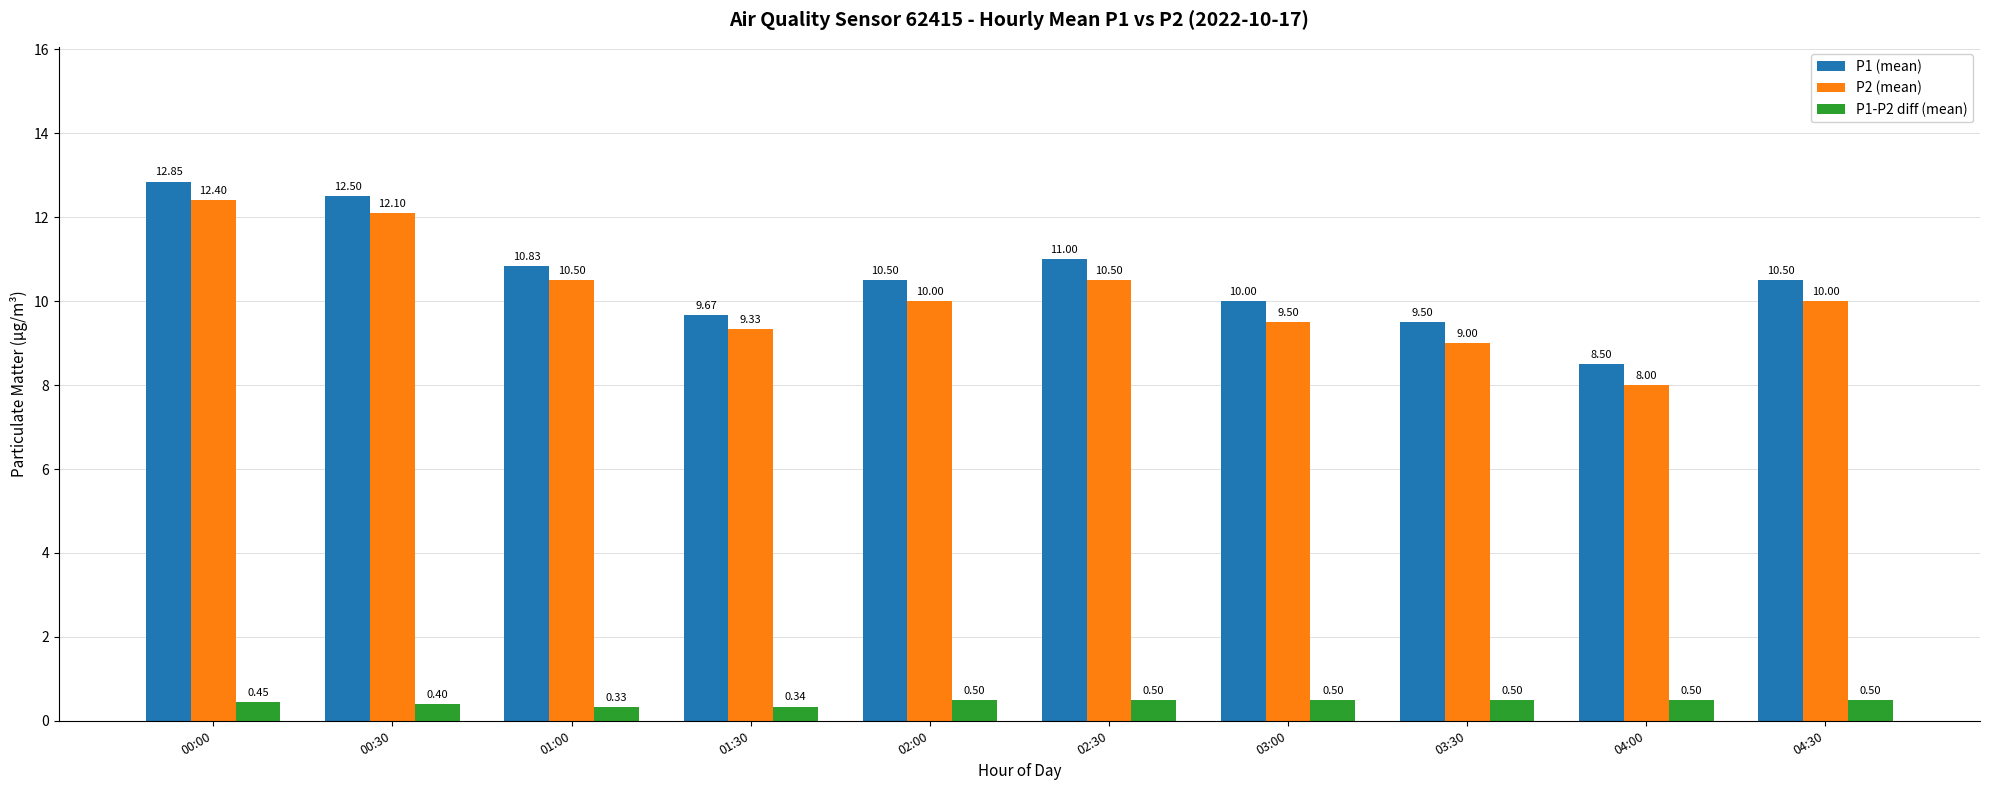

At which category is the sum across all series the highest?

00:00